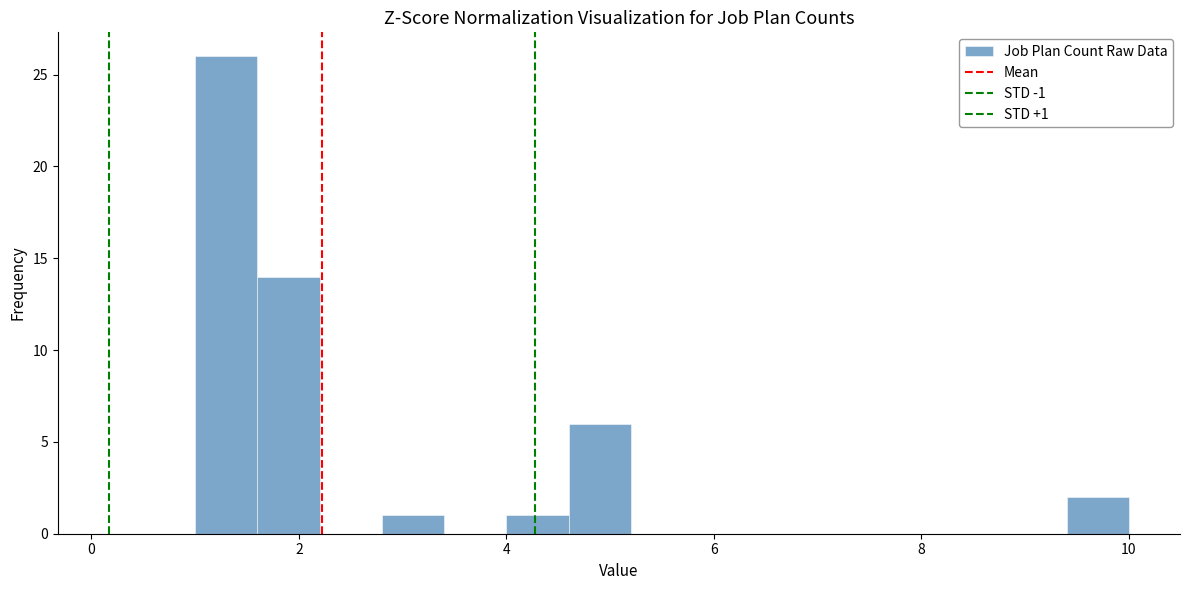

Around what value on the x-axis is the tallest bar? Give the approximate position of its centre, as read against the axis.

1.4